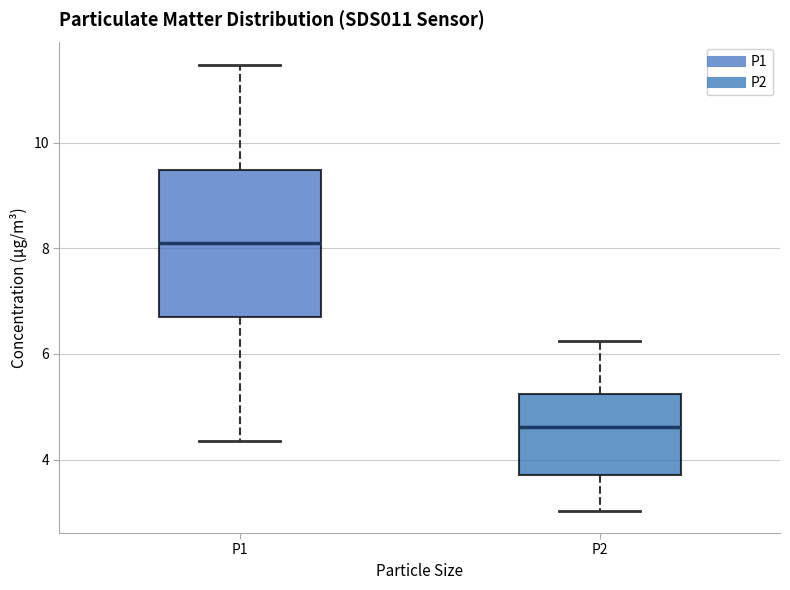

Reading left to right, transcribe this box plot: for each box, give where its median line is, the range the box spans, and where its two whiskers end, as read against the y-axis. The values are not printed on the chart, so give them approximately, as read against the axis.

P1: median 8.2, box 6.6 to 9.4, whiskers 4.4 to 11.4
P2: median 4.6, box 3.8 to 5.2, whiskers 3.0 to 6.2